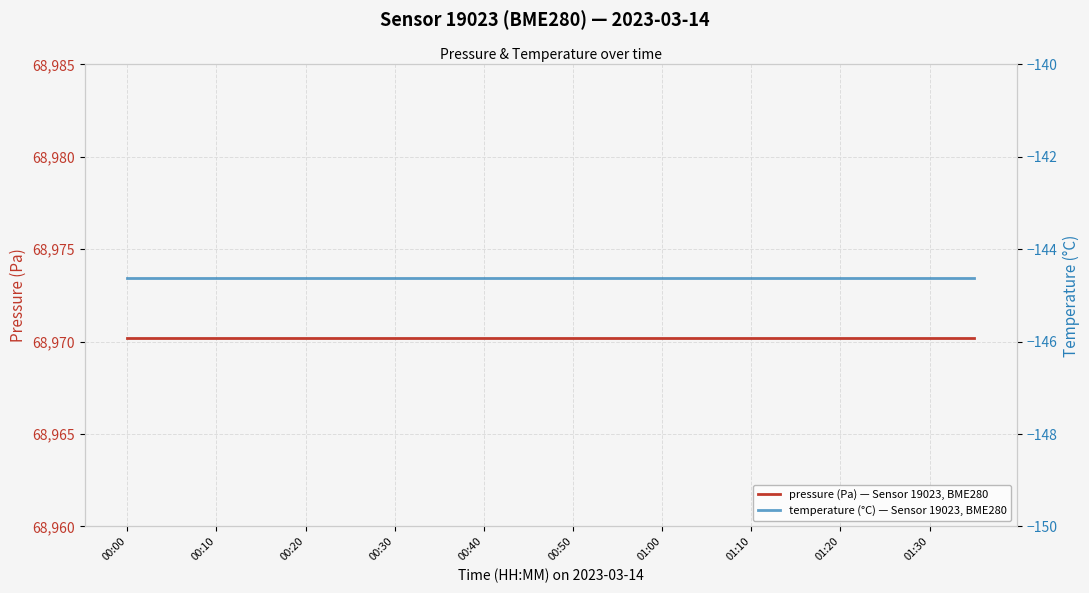

At which category is the sum across all series the highest?

00:00